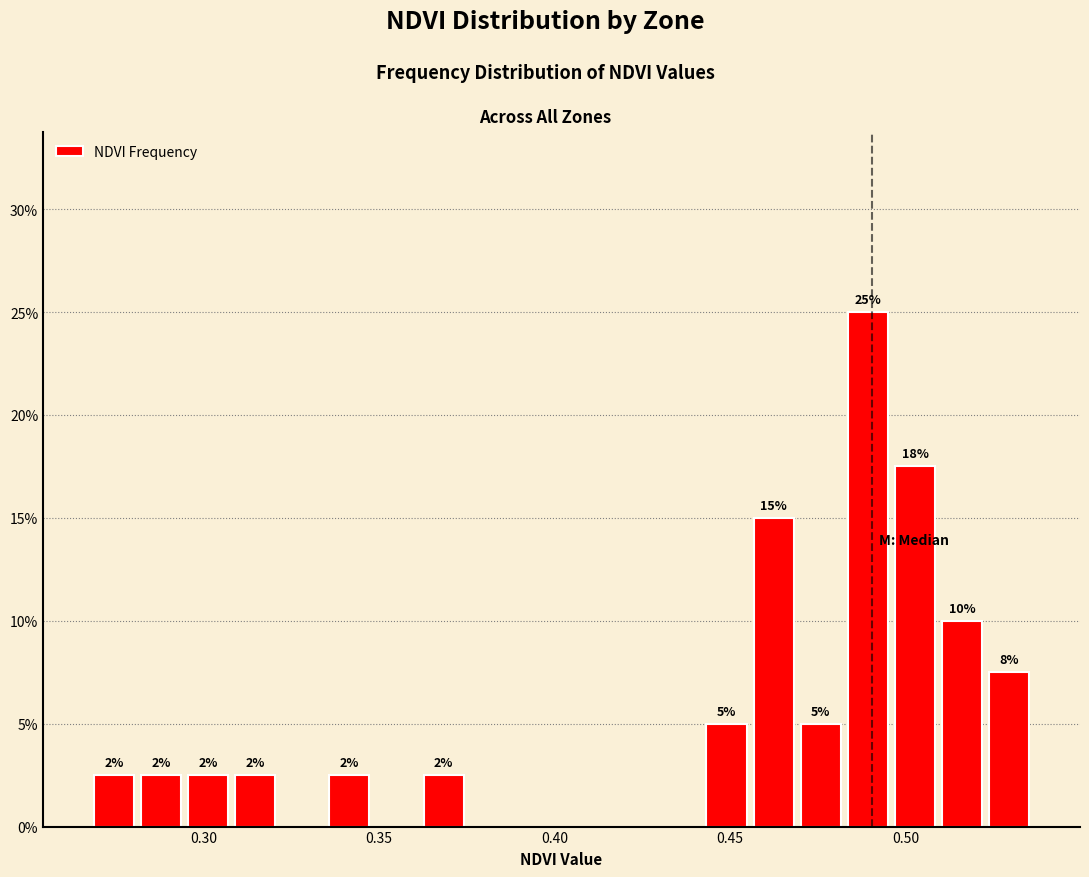

Around what value on the x-axis is the tallest bar? Give the approximate position of its centre, as read against the axis.

0.490